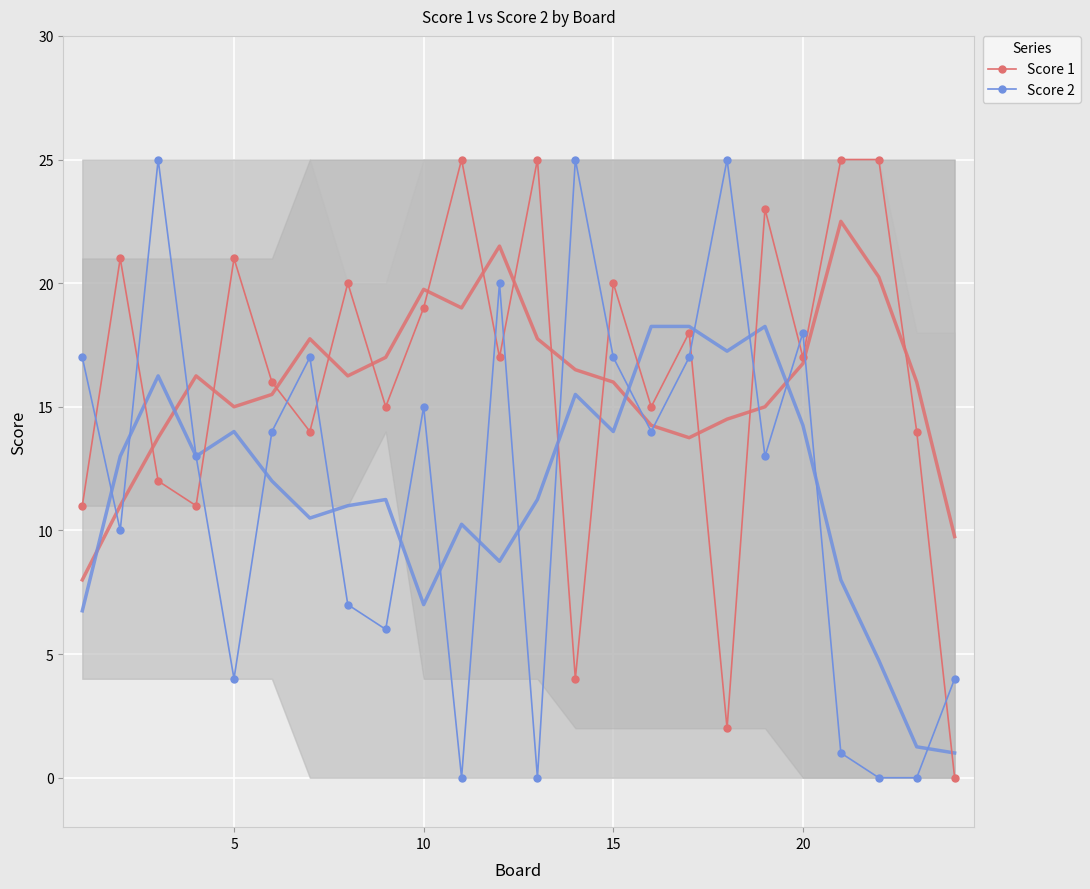

True or false: Score 2 has more than 2 points higher than both neighbors.

True